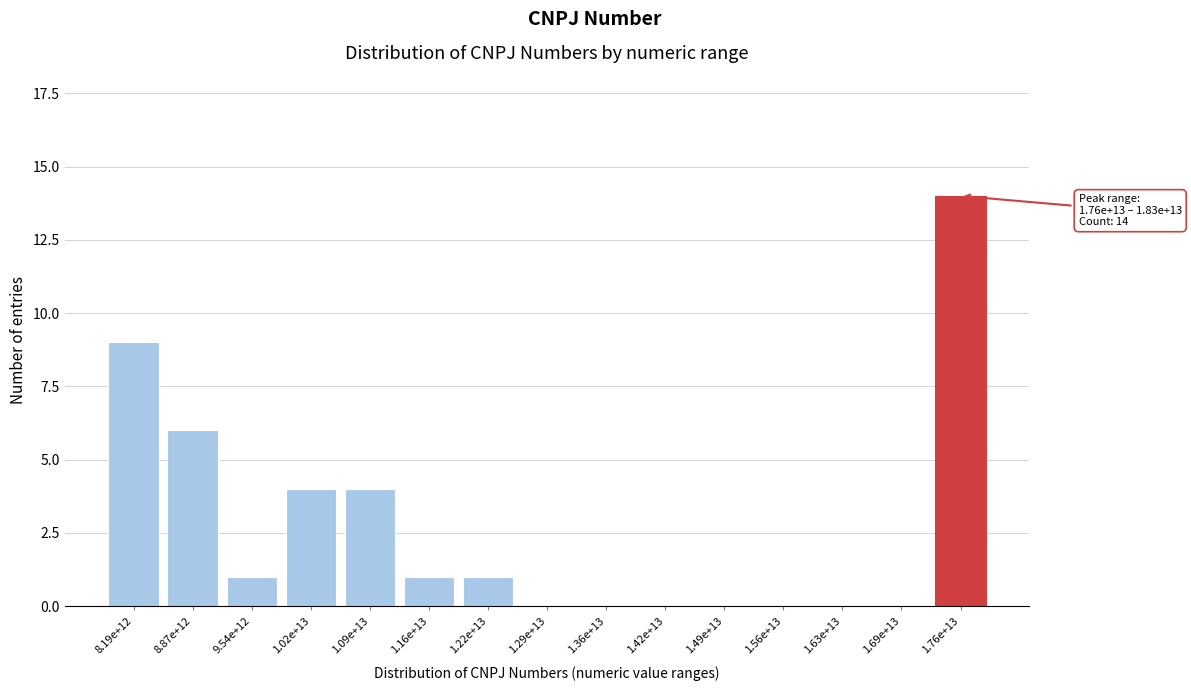

Reading left to right, what are all the values shown in this chart?

8.19e+12=9	8.87e+12=6	9.54e+12=1	1.02e+13=4	1.09e+13=4	1.16e+13=1	1.22e+13=1	1.29e+13=0	1.36e+13=0	1.42e+13=0	1.49e+13=0	1.56e+13=0	1.63e+13=0	1.69e+13=0	1.76e+13=14